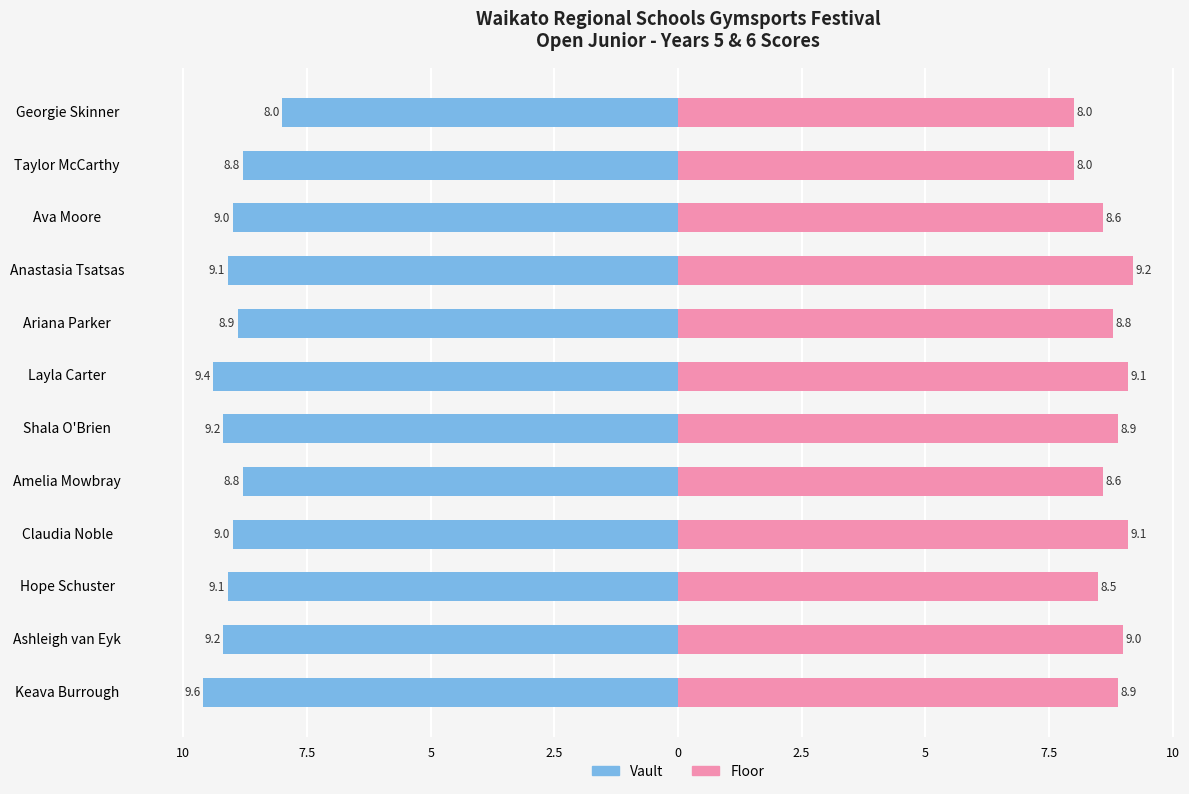

What are all the series names shown in the legend?

Vault, Floor